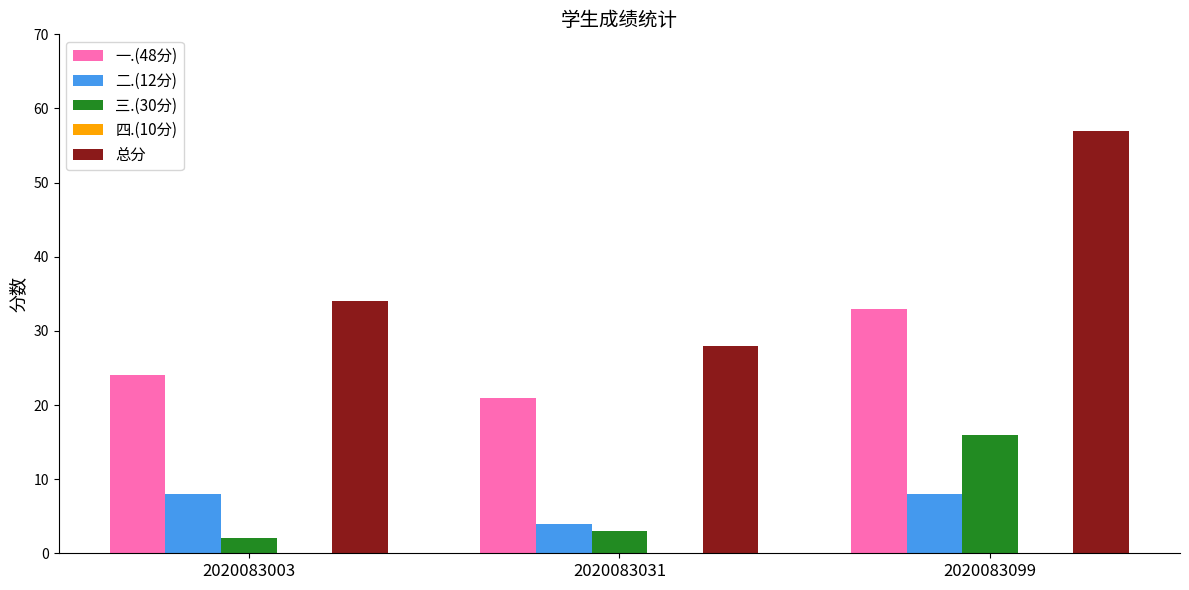

Where is 一.(48分) nearest to the value 27?

2020083003